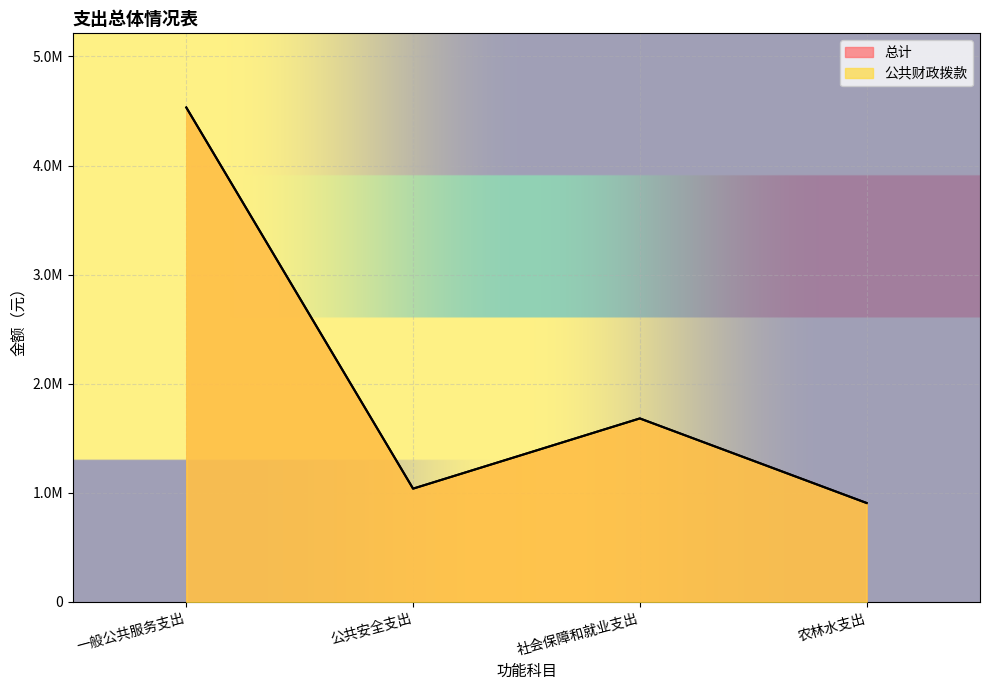

At which category is the sum across all series the highest?

一般公共服务支出